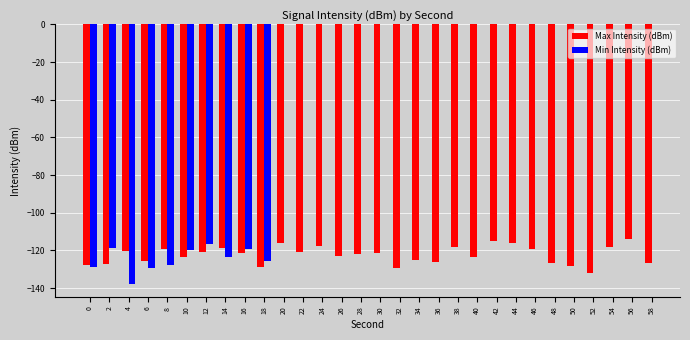

Is it true that Max Intensity (dBm) equals -55.3 at 6?

False